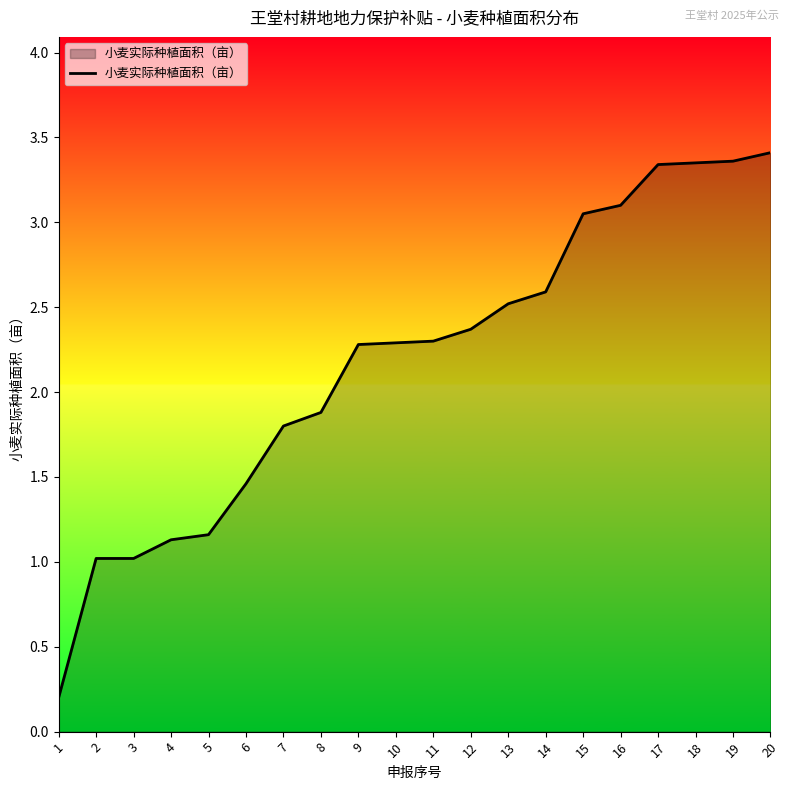

True or false: the data shows 0.5 at 6.

False